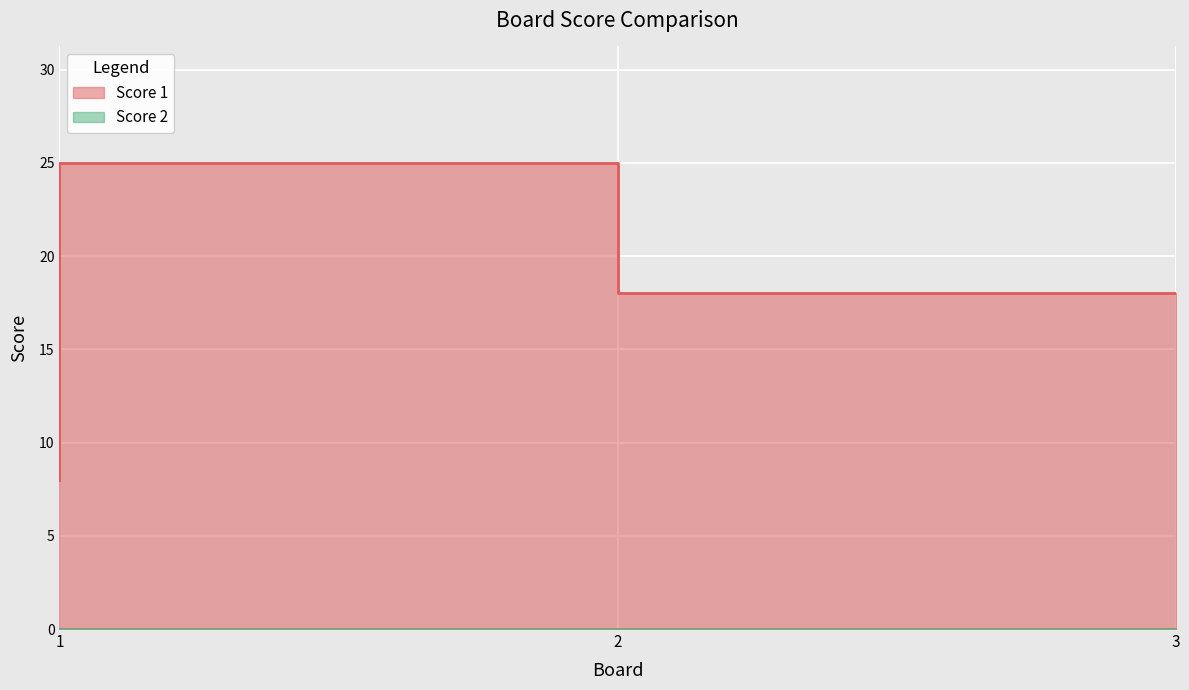

What is the difference between the maximum and minimum values?

17